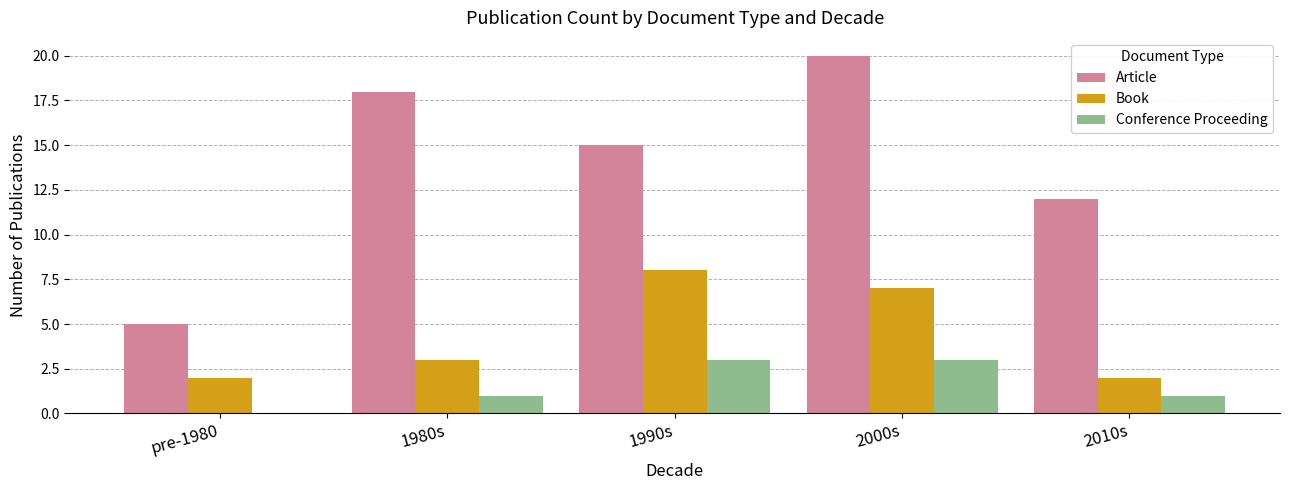

What is the approximate value of Conference Proceeding at 2010s?

1